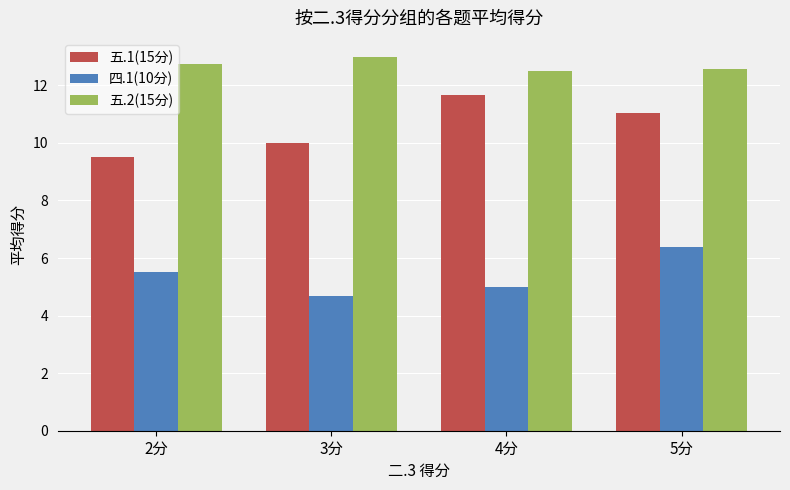

Rank the series at 3分 from highest to lowest value.

五.2(15分), 五.1(15分), 四.1(10分)